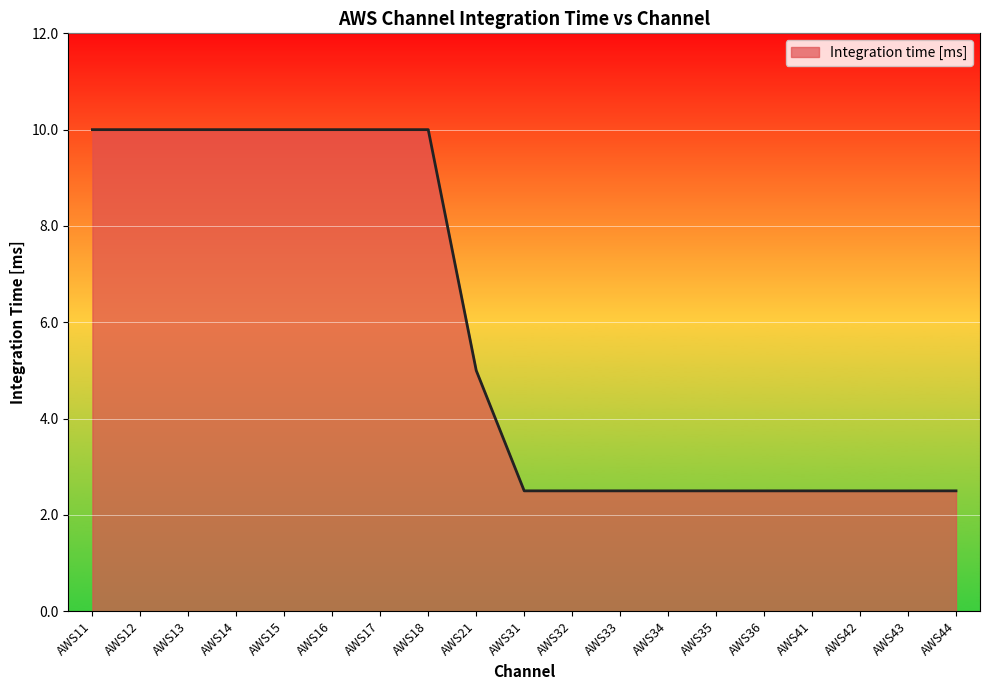

What is the difference between the maximum and minimum values?

7.5